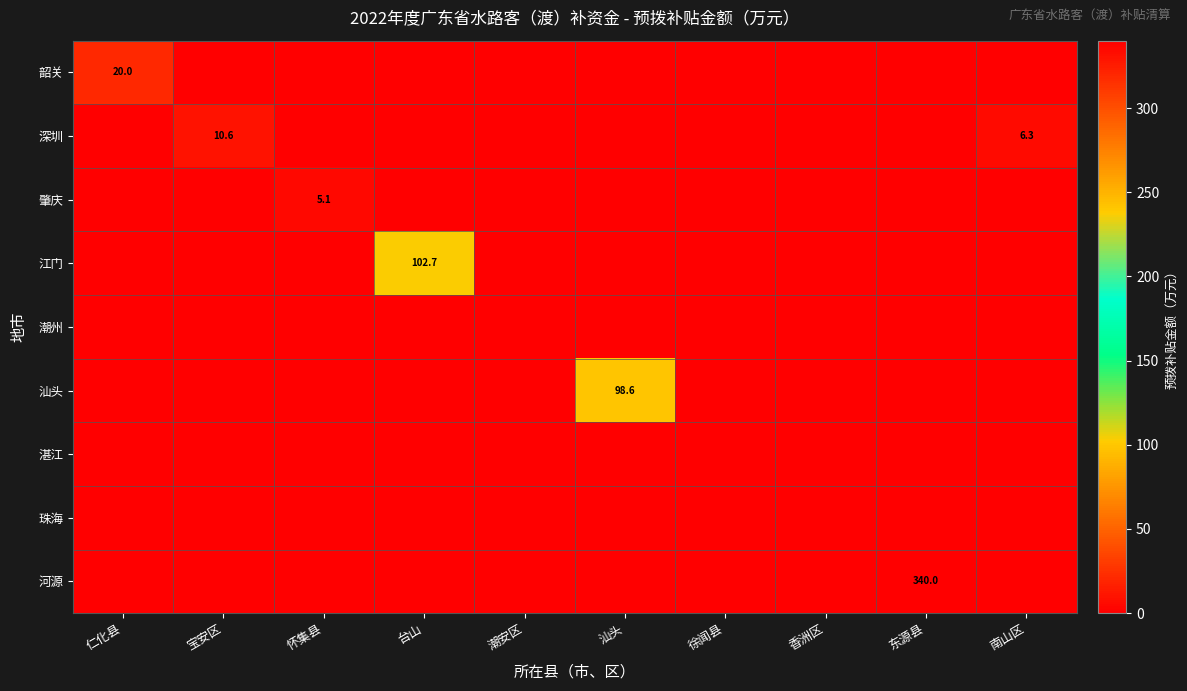

Rank the series by their maximum value, from highest to lowest.

河源, 江门, 汕头, 韶关, 深圳, 肇庆, 潮州, 湛江, 珠海